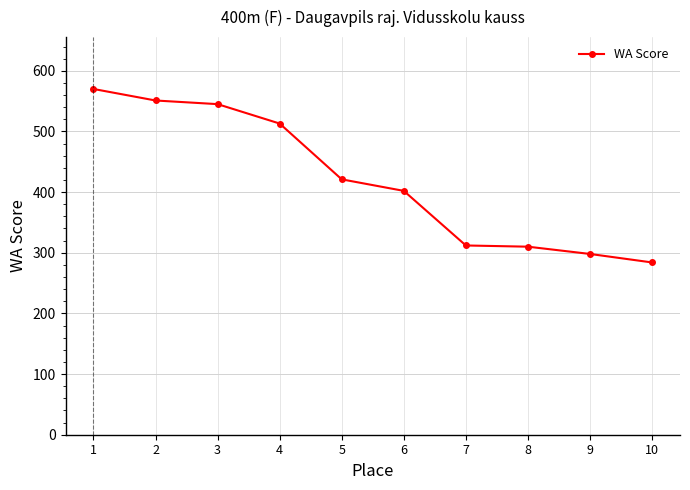

What is the difference between the values at 10 and 7?

28